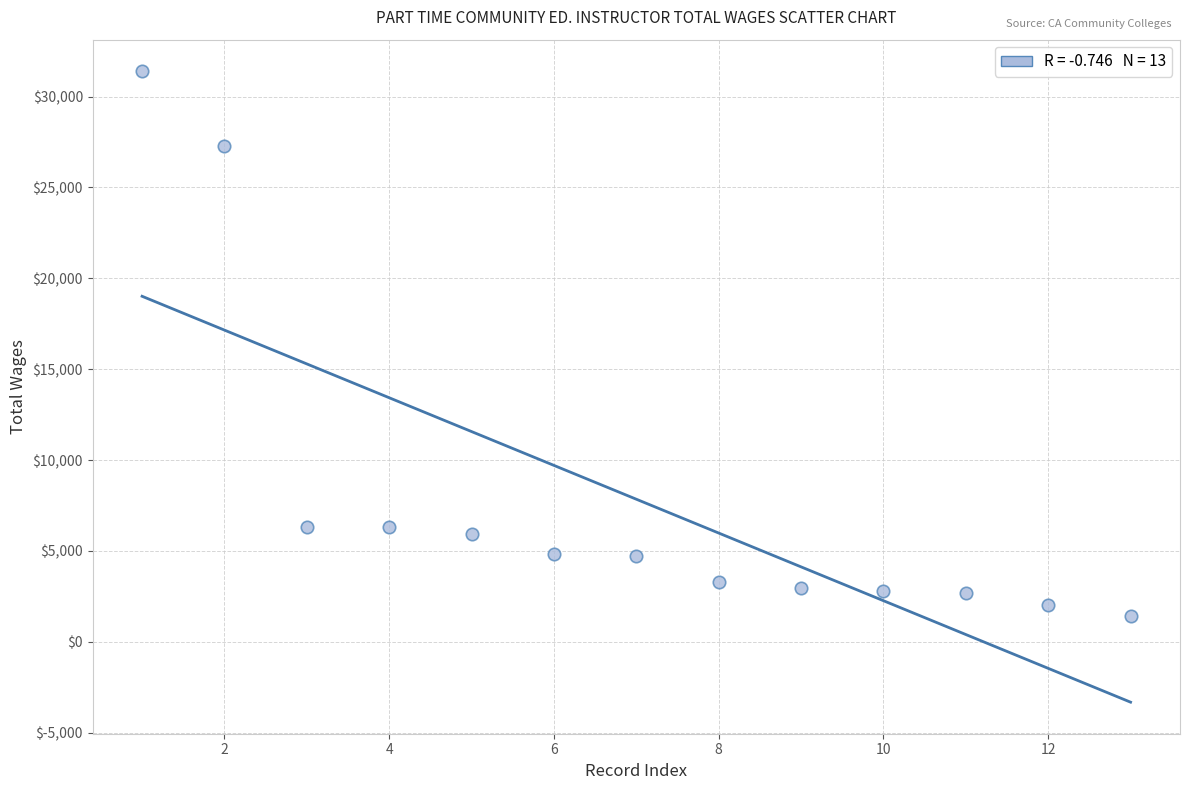

What is the range of X values (max minus min)?

12